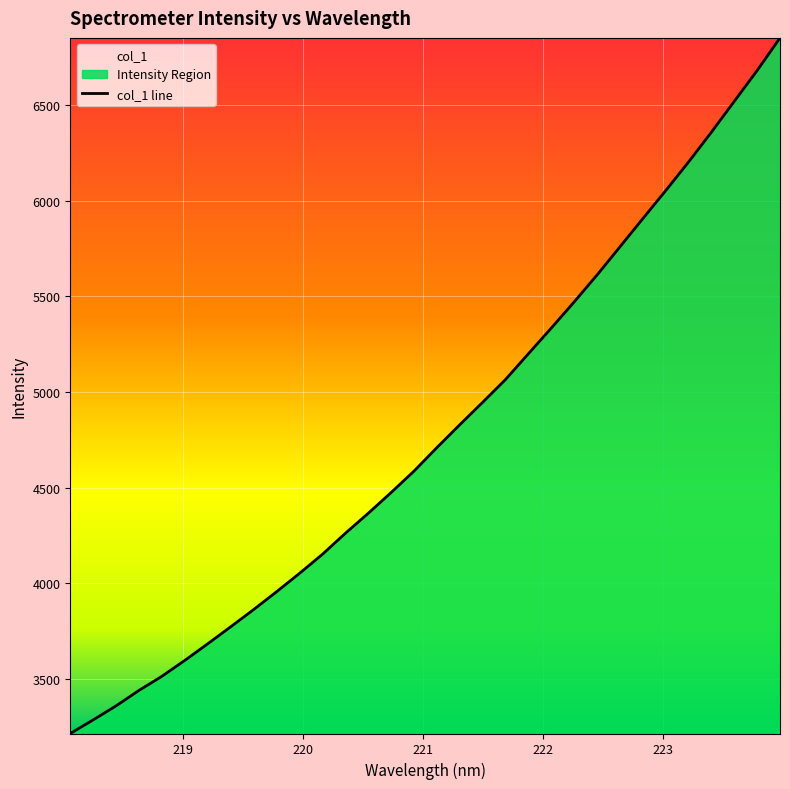

Is it true that the value at 219.3979 is 3772.1?

True